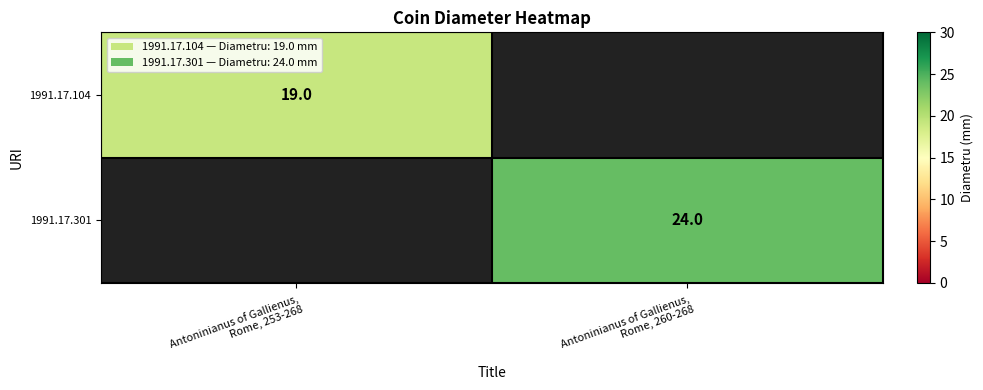

Where is 1991.17.104 nearest to the value 19?

Antoninianus of Gallienus, Rome, 253-268